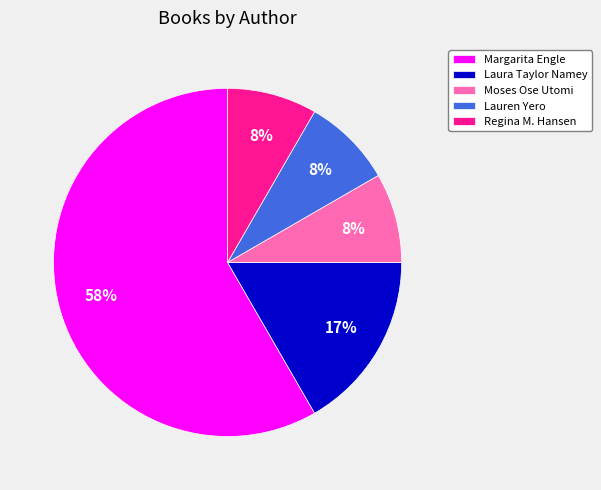

Which has a higher value, Moses Ose Utomi or Laura Taylor Namey?

Laura Taylor Namey